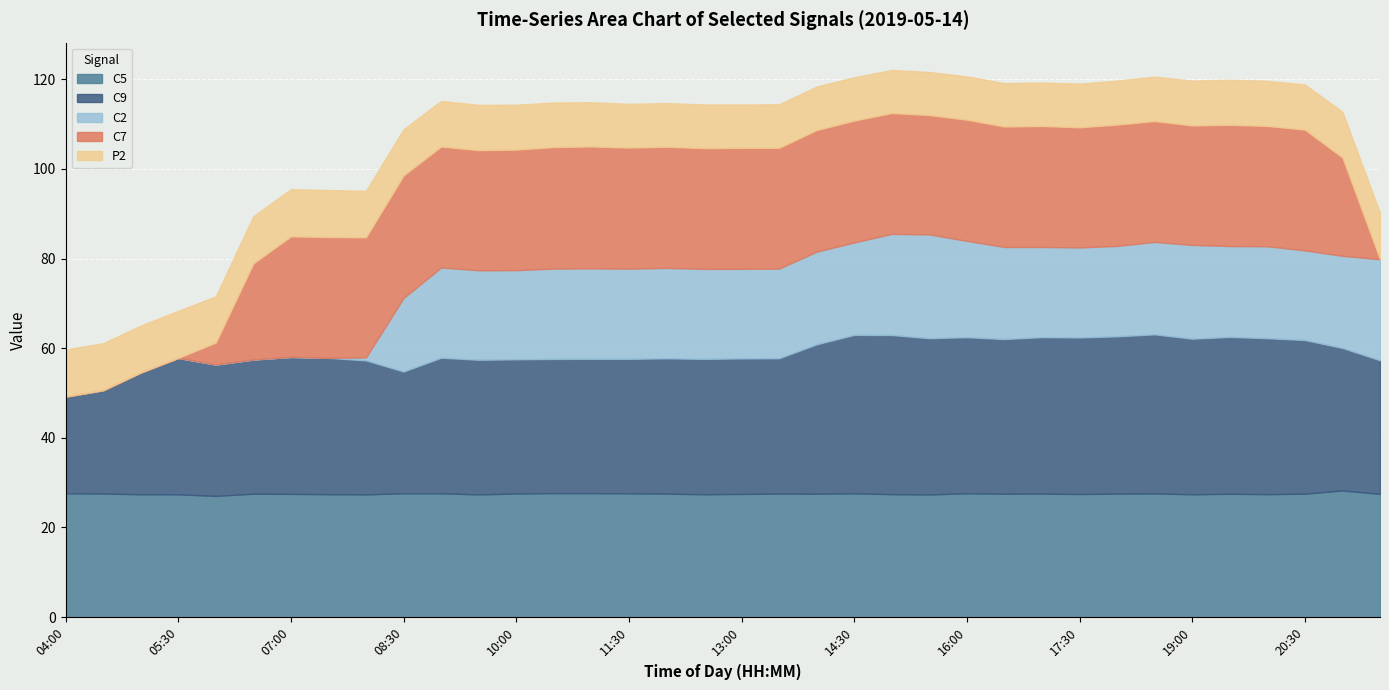

What is the spread (max minus min) of values at 09:00?

20.1